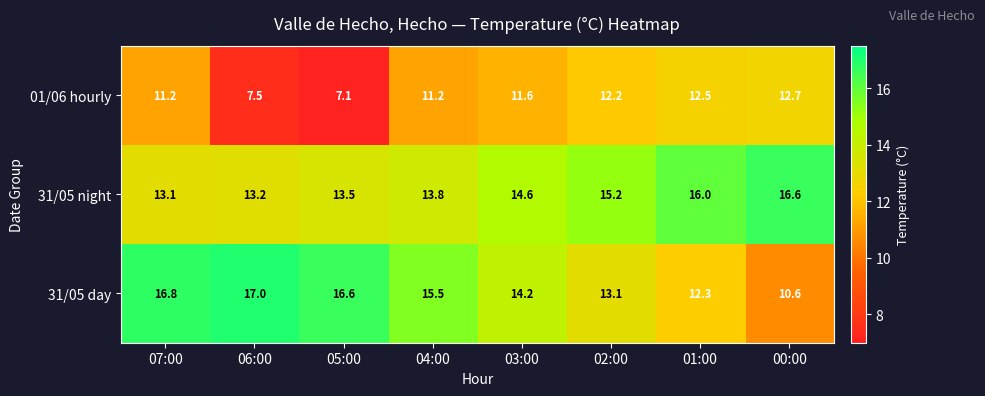

What is the difference between the highest and lowest values at 06:00?

9.5